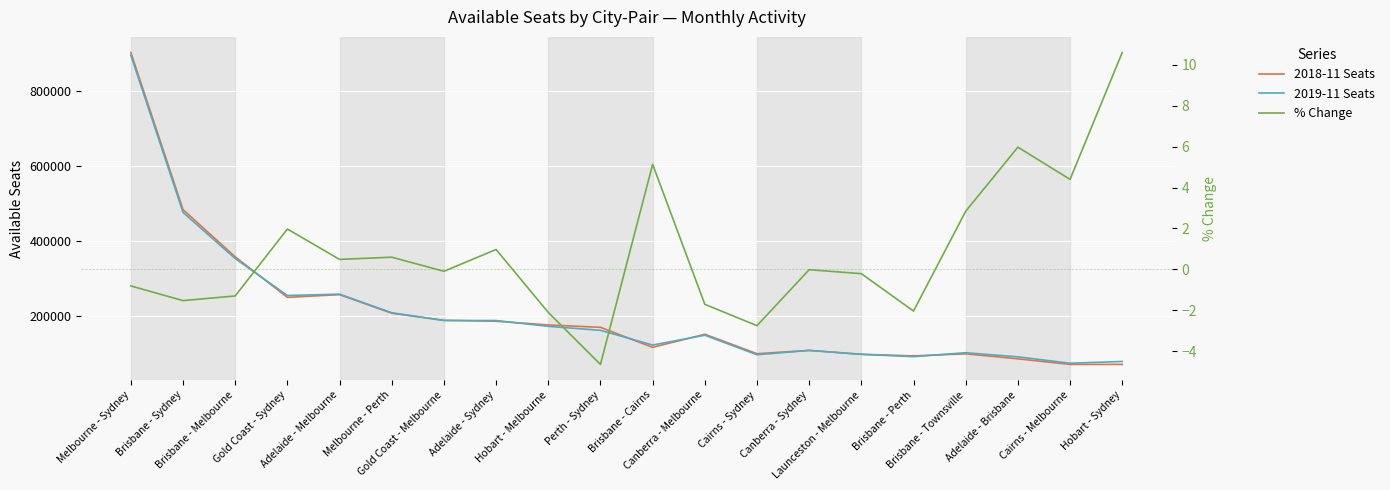

Reading left to right, extract all data points from this chart.

2018-11 Seats: 901638.0	483995.0	358492.0	250755.0	258043.0	208604.0	189589.0	187308.0	177475.0	171170.0	117923.0	152738.0	101055.0	109770.0	99513.0	95154.0	100747.0	87423.0	72497.0	72669.0
2019-11 Seats: 894358.0	476626.0	353850.0	255704.0	259308.0	209851.0	189416.0	189135.0	173746.0	163225.0	123979.0	150136.0	98278.0	109756.0	99307.0	93219.0	103610.0	92646.0	75687.0	80372.0
% Change: -0.8	-1.5	-1.3	2.0	0.5	0.6	-0.1	1.0	-2.1	-4.6	5.1	-1.7	-2.7	-0.0	-0.2	-2.0	2.8	6.0	4.4	10.6